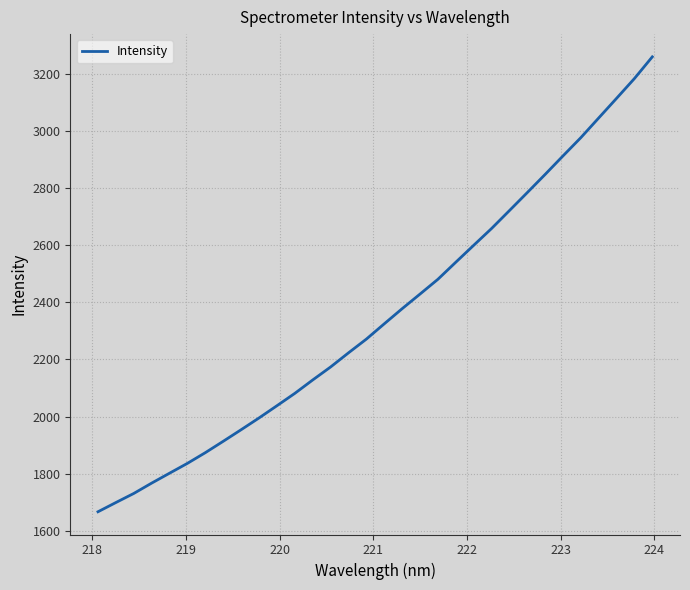

What is the greatest value displayed?

3259.8